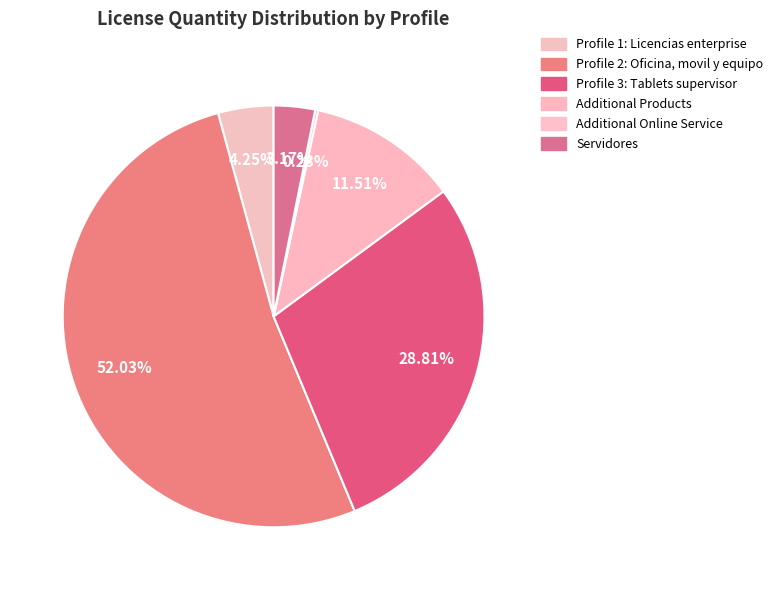

How much of the chart is everything except Additional Online Service?

99.8%